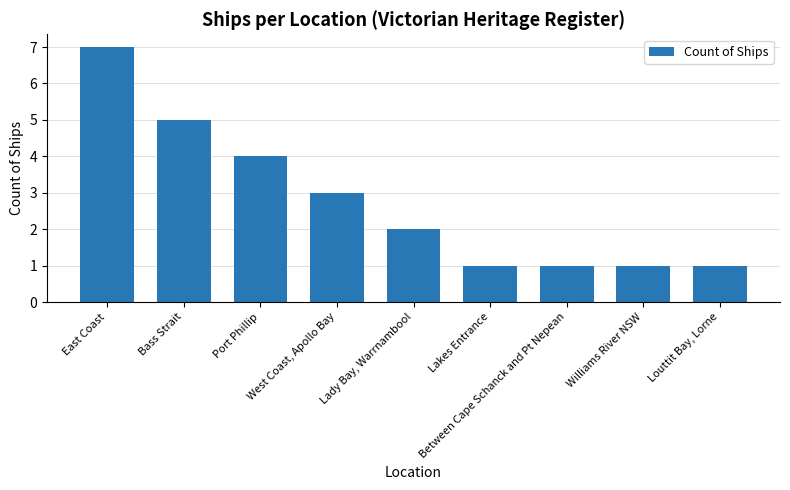

Is it true that the value at Lakes Entrance is 1?

True